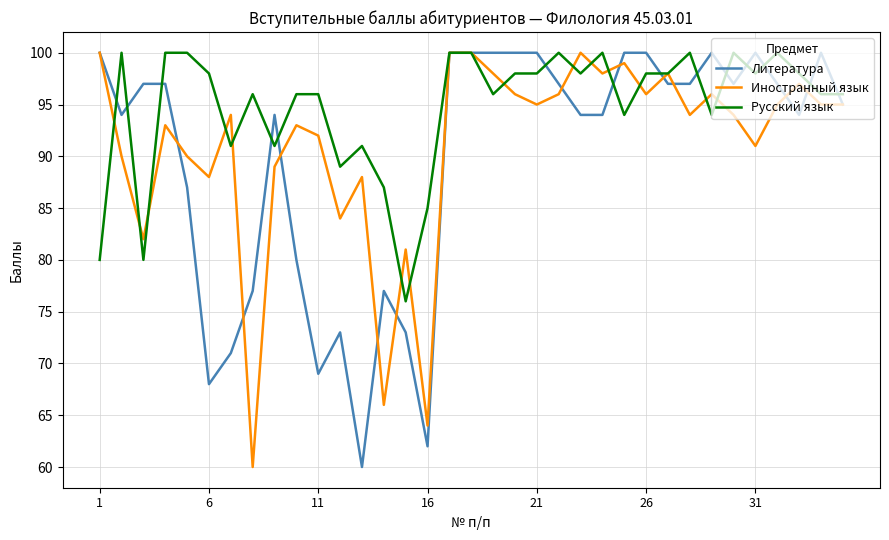

What is the minimum value for Русский язык?

76